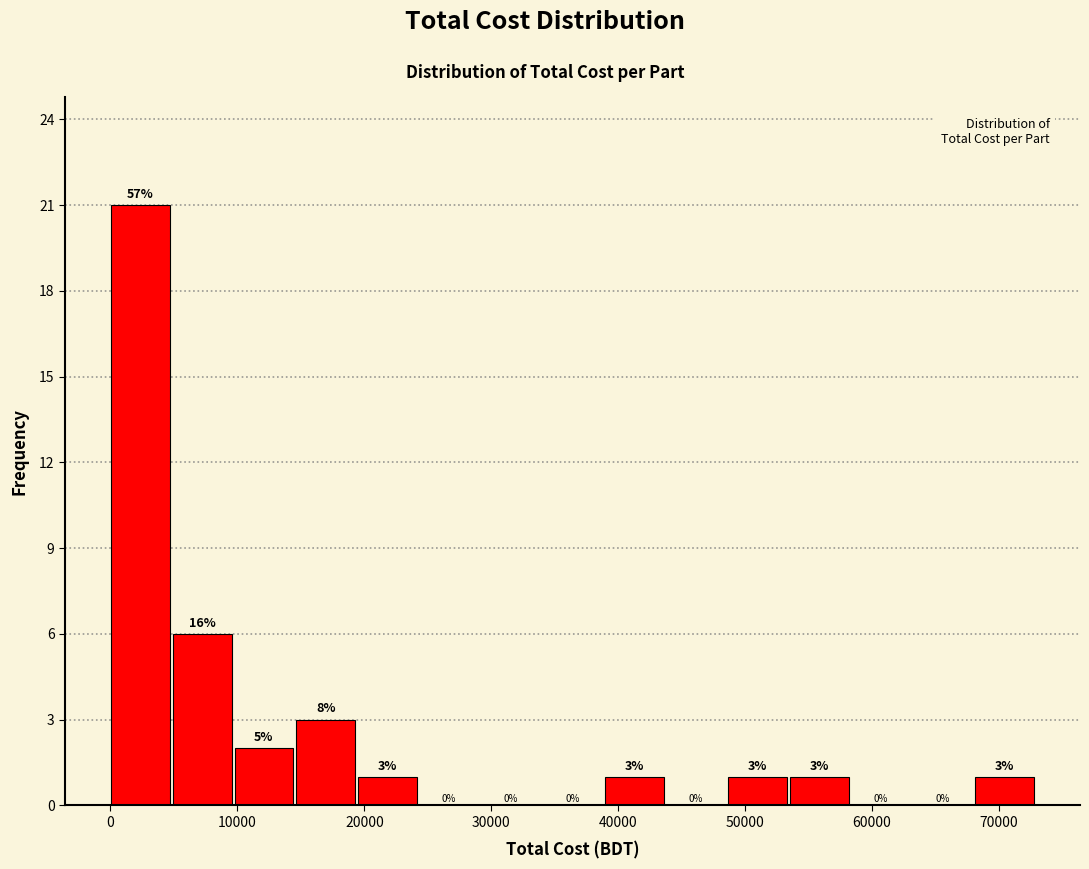

Which range on the x-axis has the tallest bar?

0 to 5000